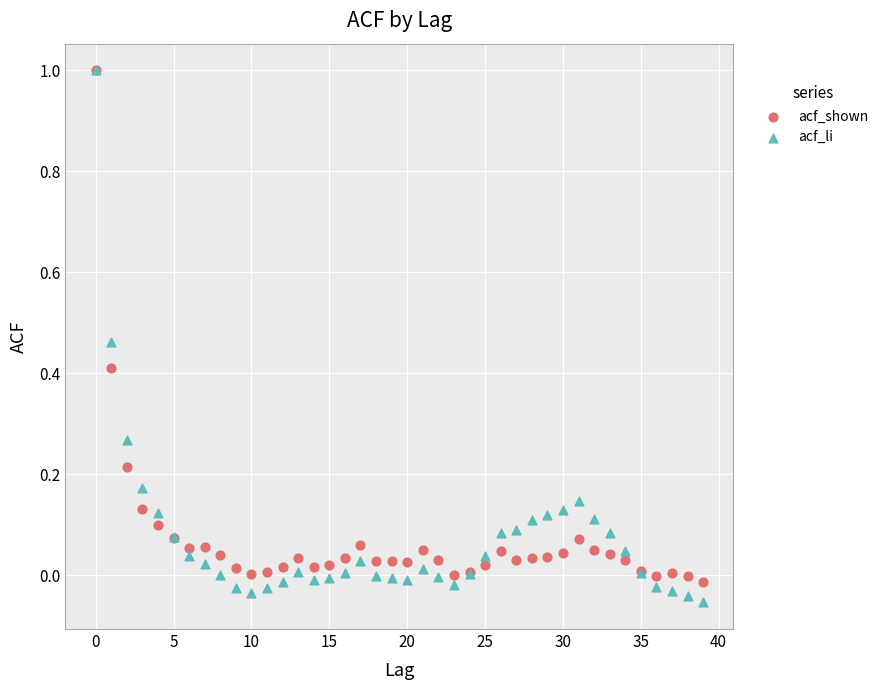

What are all the series names shown in the legend?

acf_shown, acf_li